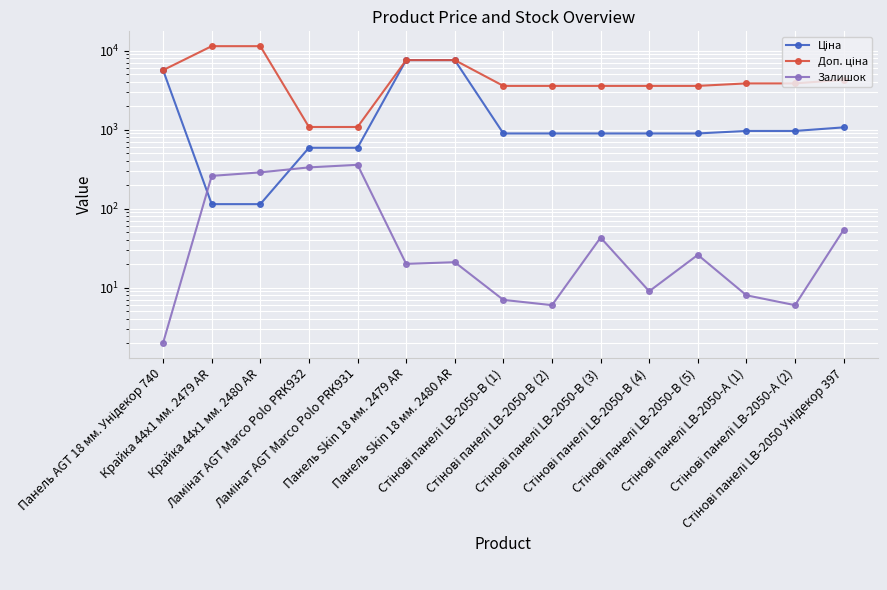

Which category has the highest value across all series?

Крайка 44x1 мм. 2479 AR